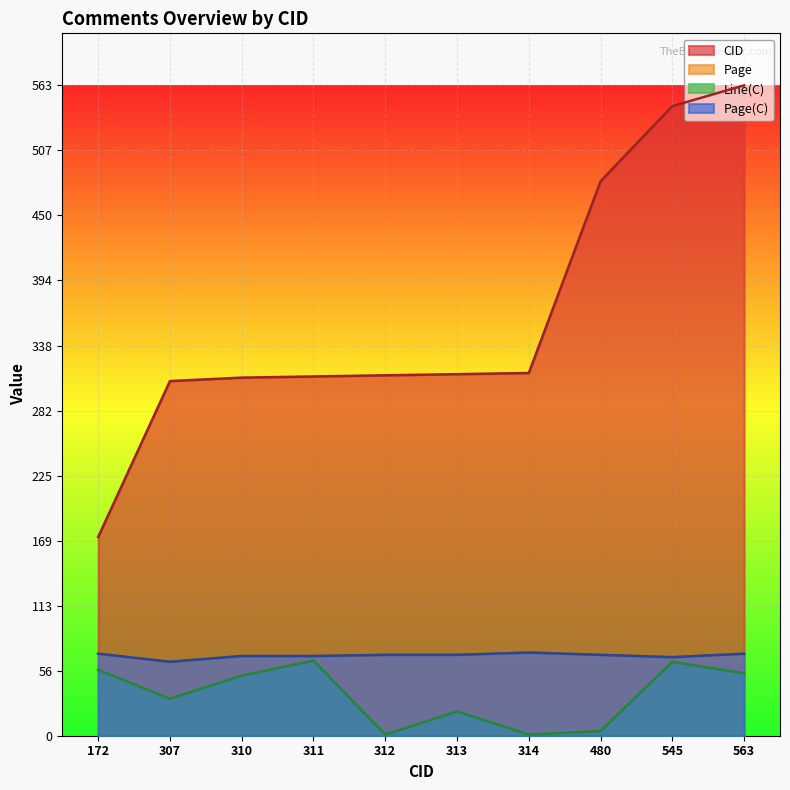

What value does the CID series have at 480, to the nearest 10?

480